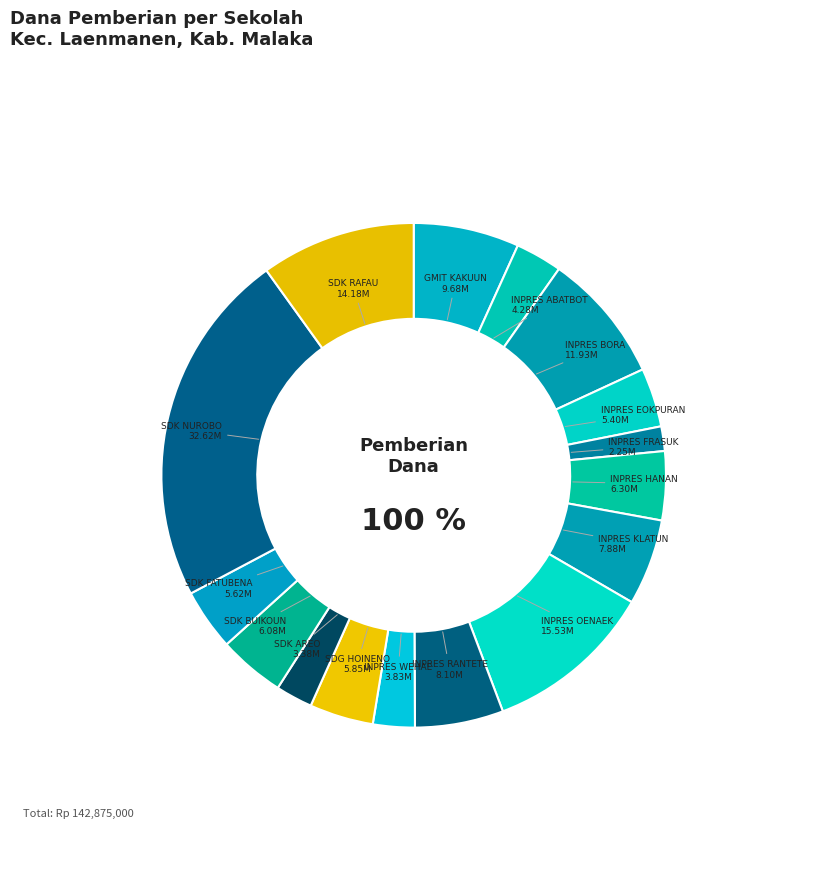

How many segments does this pie chart have?

16